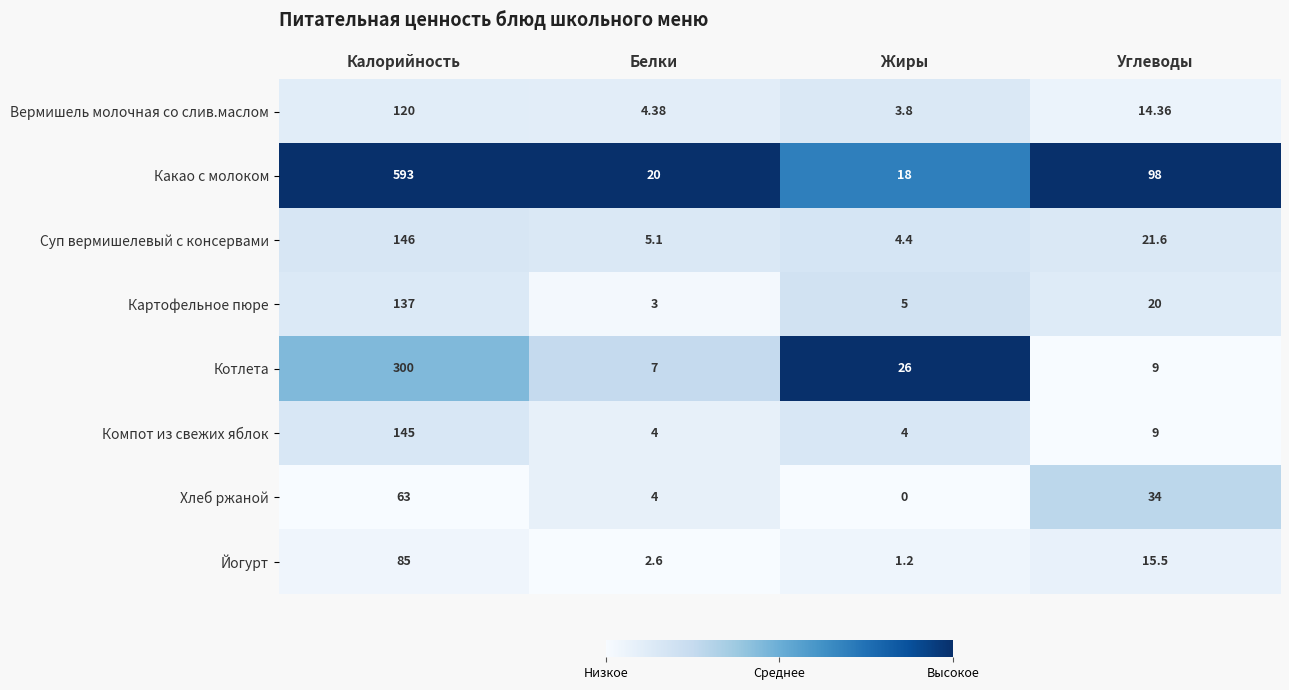

At which category is the sum across all series the highest?

Калорийность